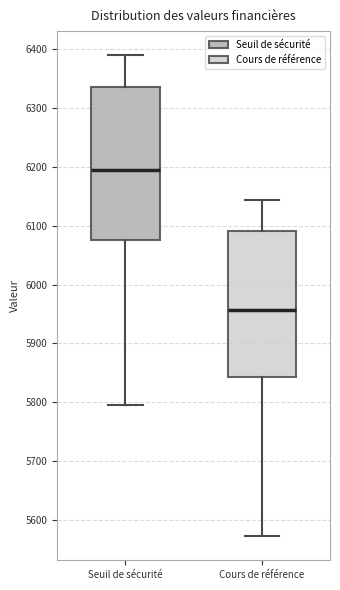

Reading left to right, read every box against the y-axis: the position of its median line, the range the box covers, and the ends of its whiskers. The values are not printed on the chart, so give them approximately, as read against the axis.

Seuil de sécurité: median 6190, box 6080 to 6340, whiskers 5790 to 6390
Cours de référence: median 5960, box 5840 to 6090, whiskers 5570 to 6140